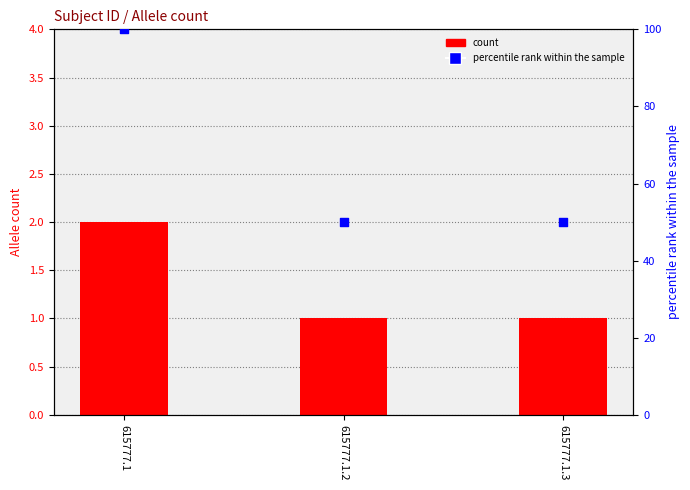

At how many categories does at least one series exceed 11?

3